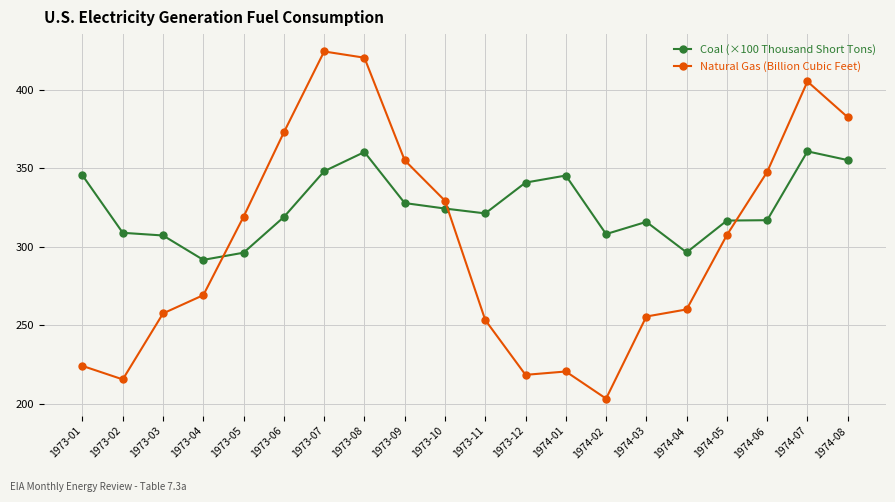

What is the sum of the Coal (×100 Thousand Short Tons) values at 1973-12 and 1973-11?

662.3